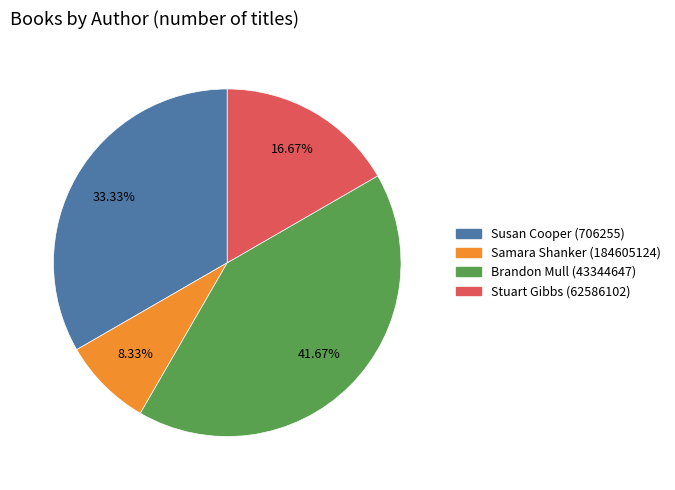

Do Stuart Gibbs (62586102) and Brandon Mull (43344647) together represent more than half of the pie?

Yes